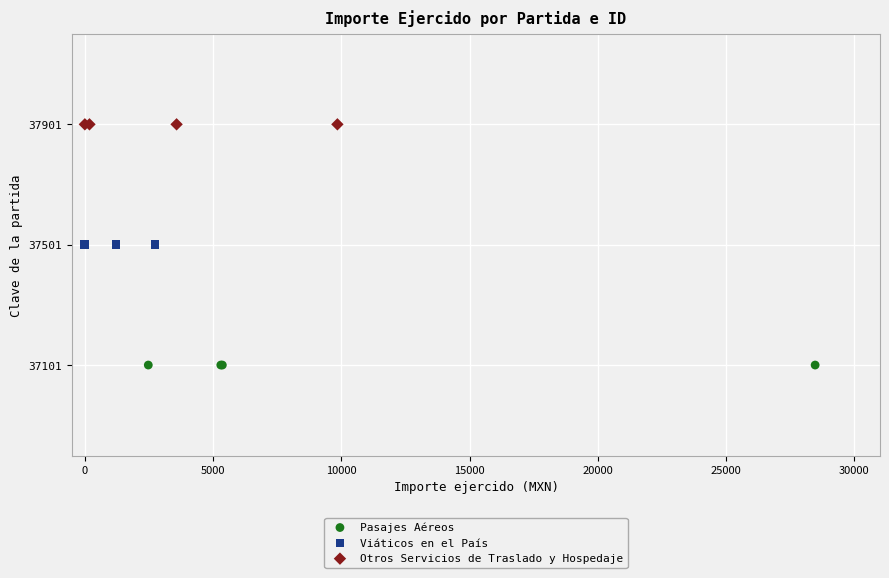

Which series reaches the minimum Y coordinate?

Pasajes Aéreos